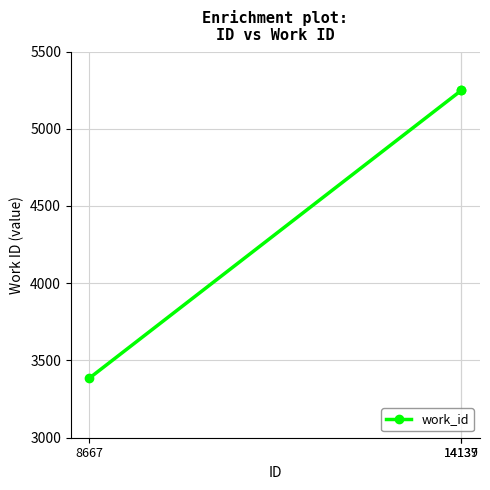

Reading left to right, extract all data points from this chart.

8667=3386	14137=5248	14139=5248